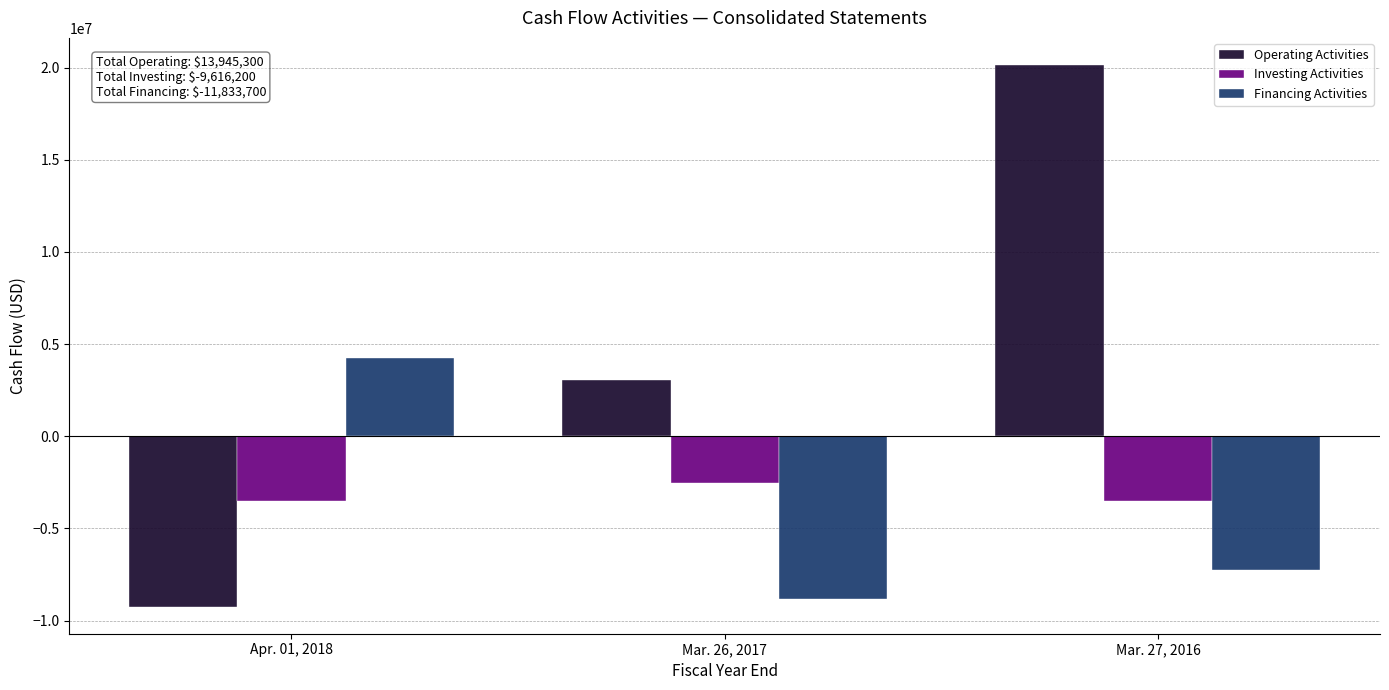

What value does the Operating Activities series have at Mar. 27, 2016?

20141100